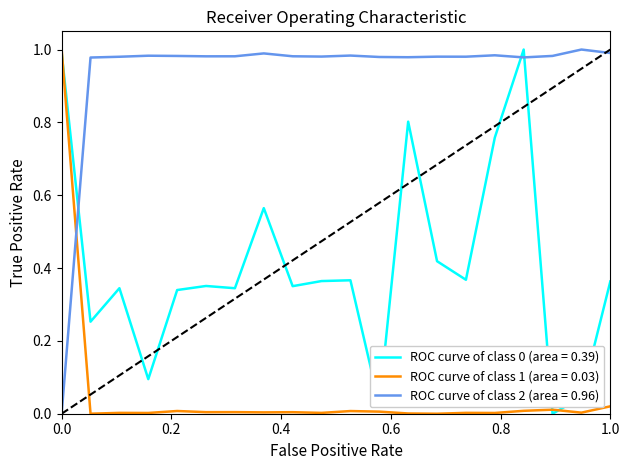

Which series ends up on top after the final intersection of ROC curve of class 1 (area = 0.03) and ROC curve of class 2 (area = 0.96)?

ROC curve of class 2 (area = 0.96)